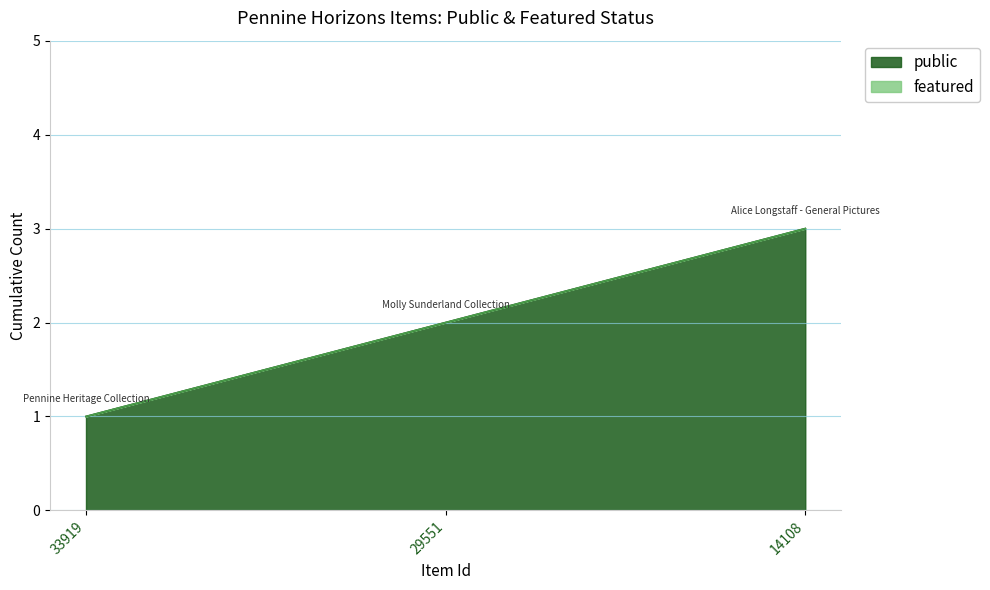

Which series has the largest range (max minus min)?

public